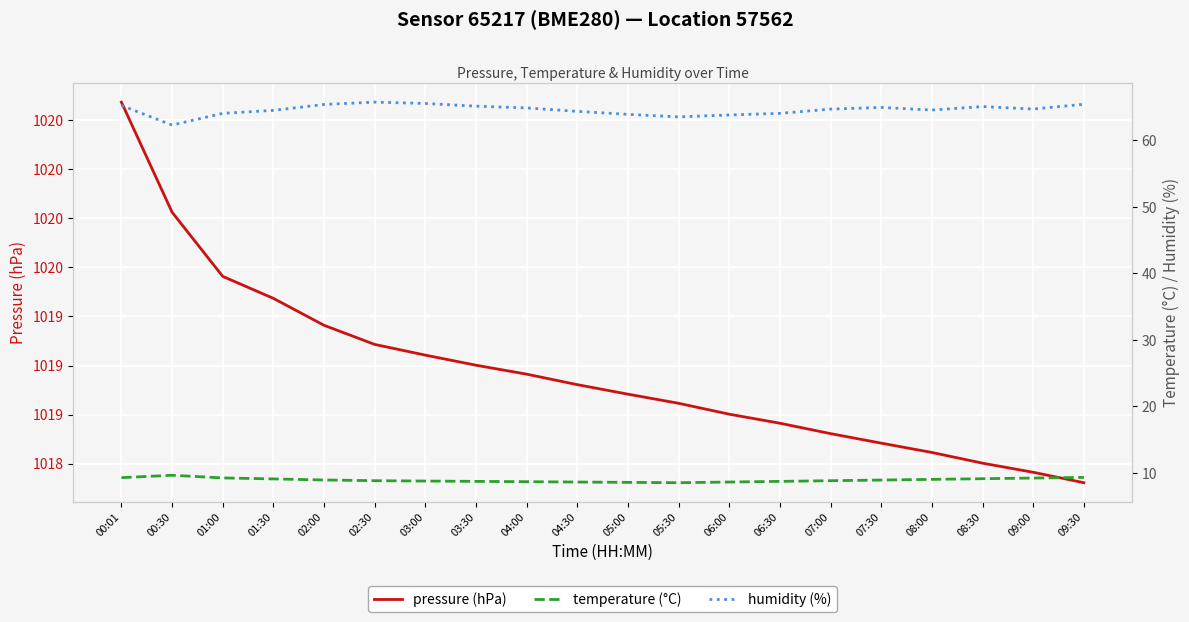

True or false: temperature (°C) and humidity (%) intersect in this chart.

False